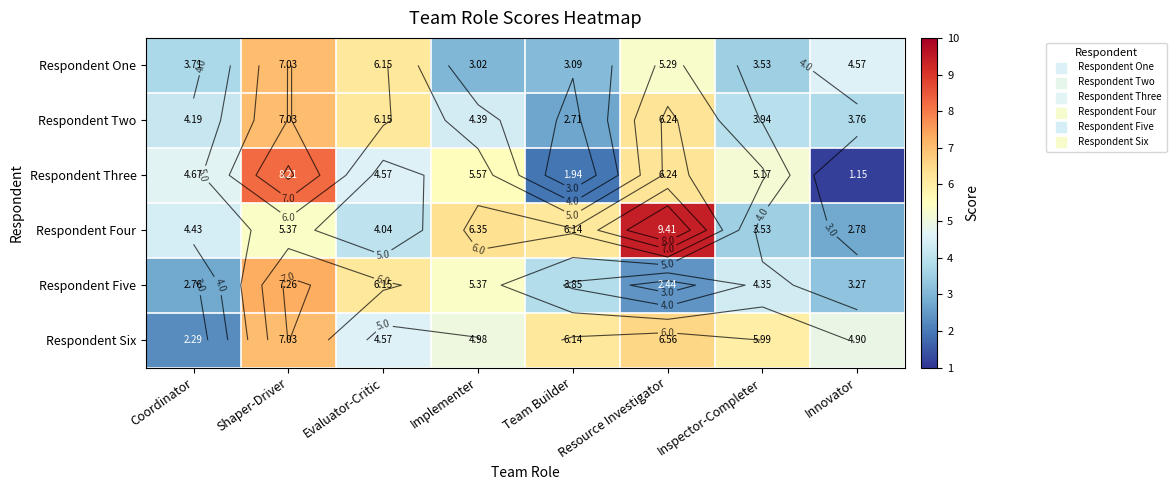

What is the difference between the Respondent Two values at Resource Investigator and Evaluator-Critic?

0.1